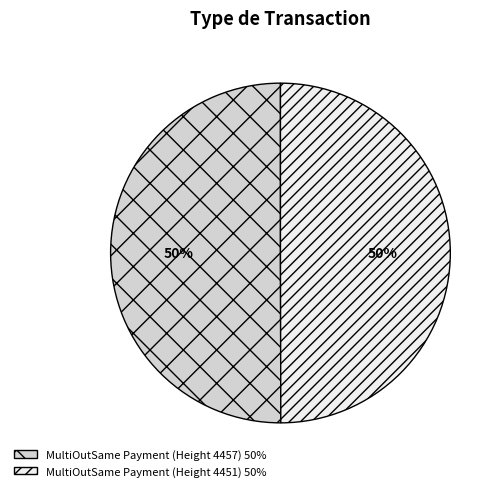

Approximately how many times larger is the value at MultiOutSame Payment (Height 4451) compared to MultiOutSame Payment (Height 4457)?

1.0